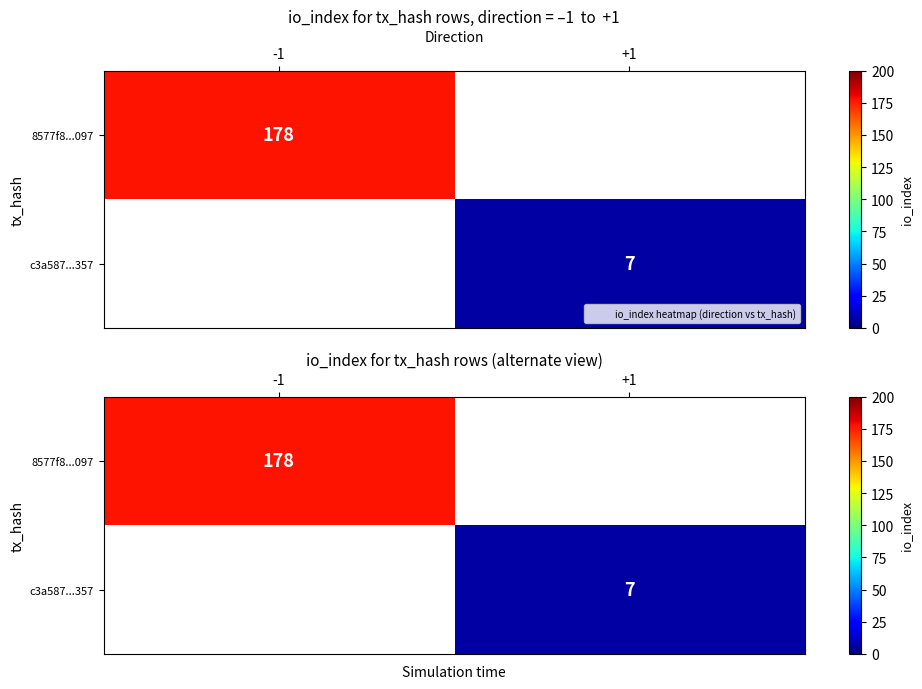

How many positive values does the 8577f8...097 series have?

1